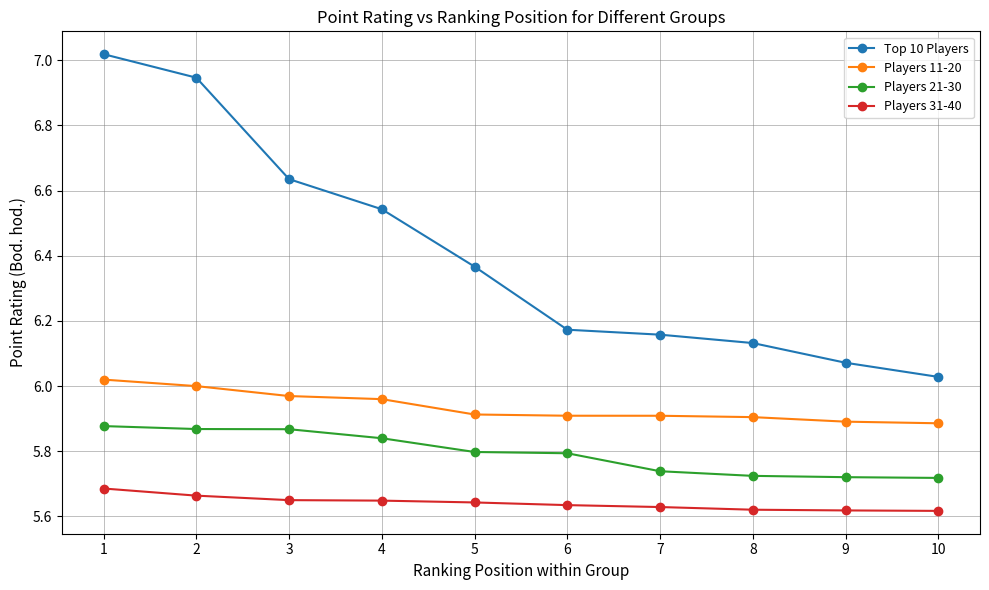

Is the value of Players 31-40 at 1 greater than the value of Players 21-30 at 6?

No